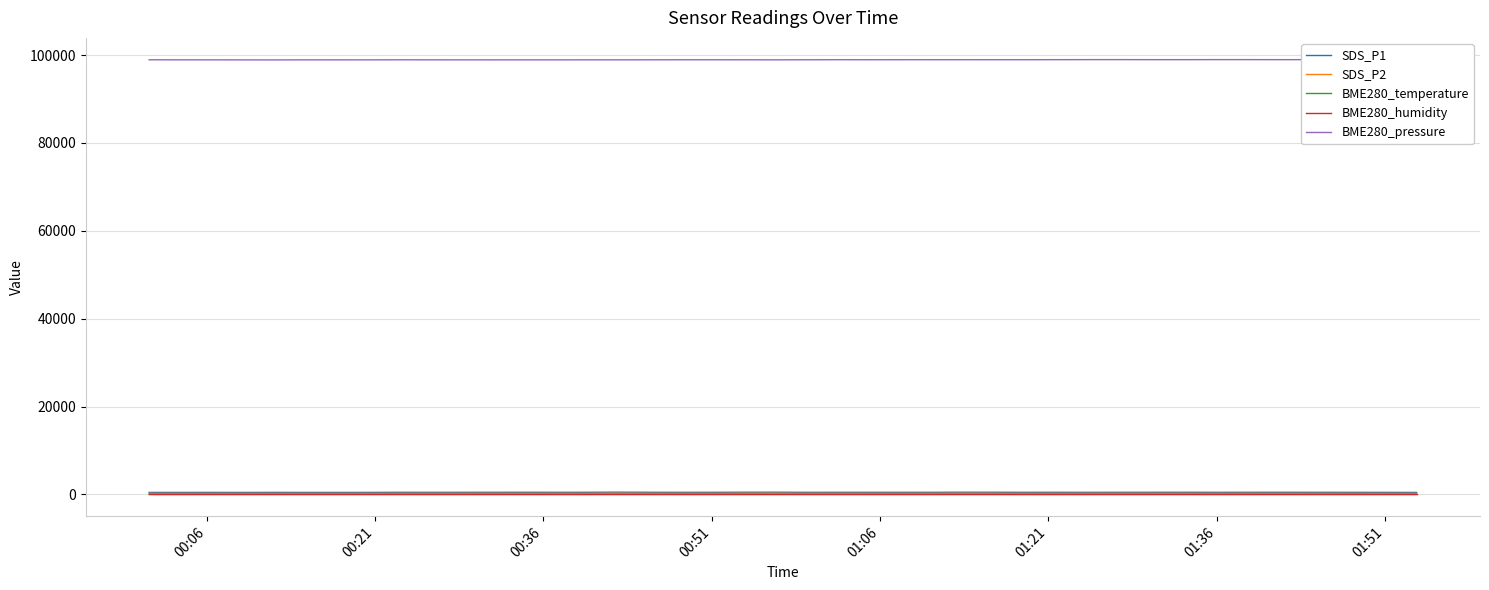

True or false: BME280_temperature and BME280_pressure intersect in this chart.

False